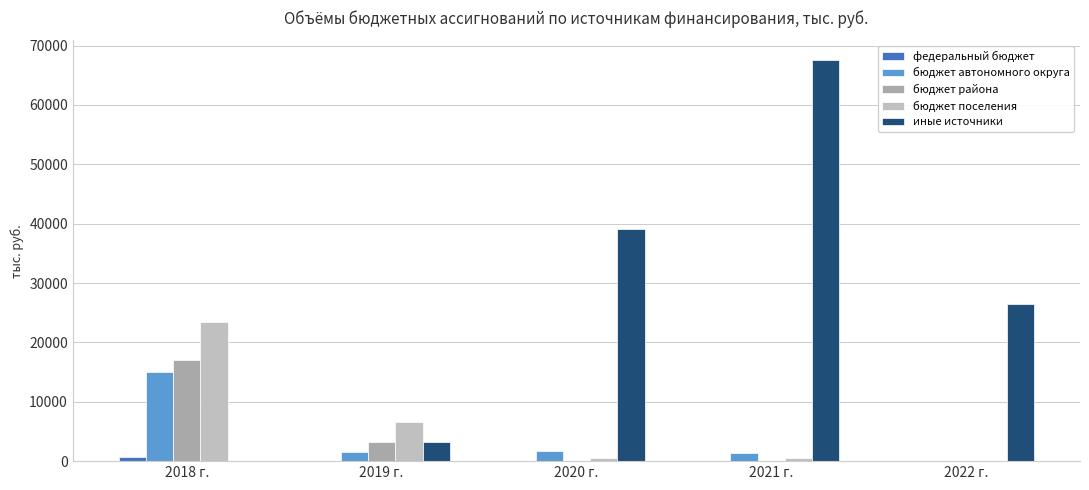

What is the difference between the иные источники values at 2022 г. and 2021 г.?

40999.2